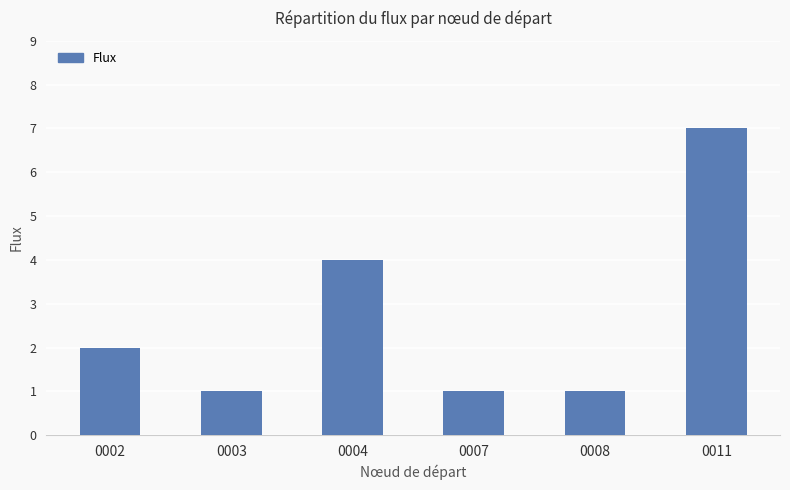

Between 0004 and 0003, which is larger?

0004